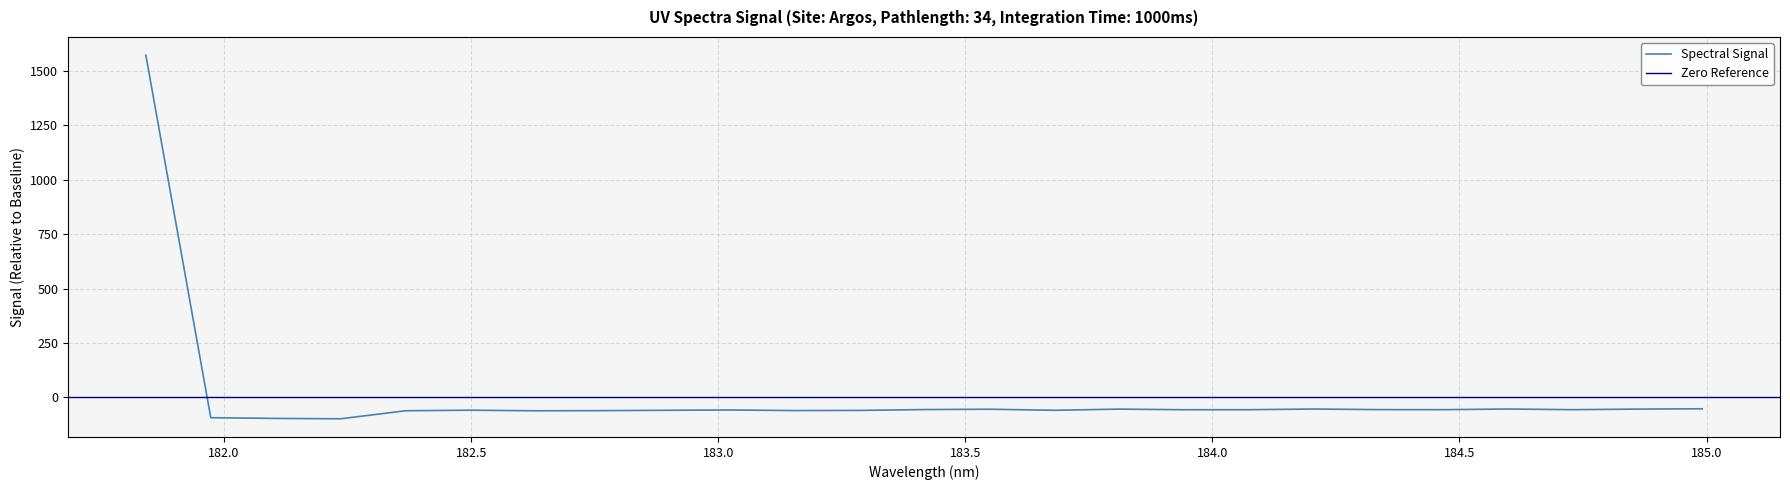

The value at 182.7613026778 is -60.4. True or false?

True